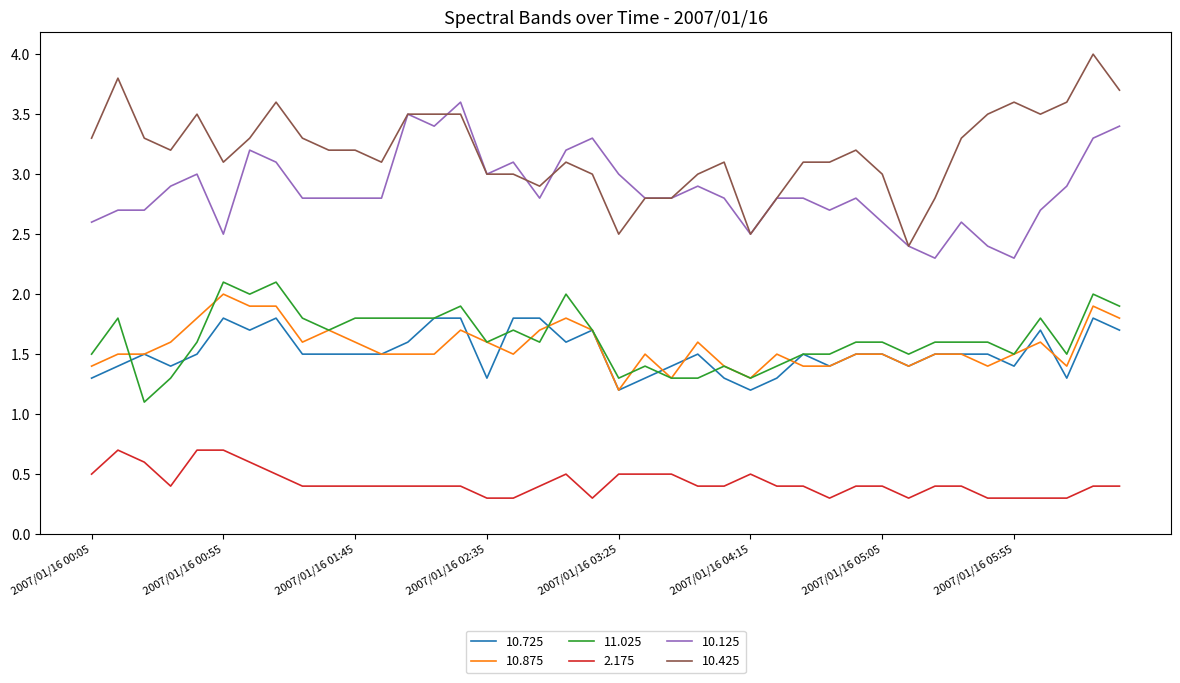

What is the minimum value for 10.425?

2.4